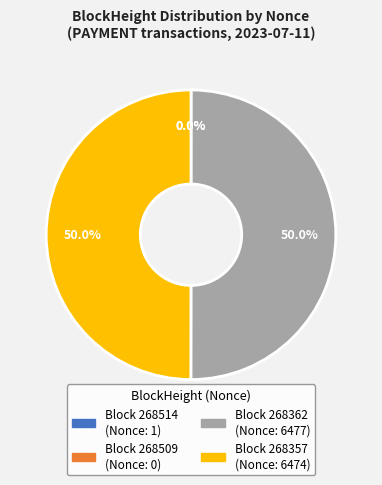

Which slice is the largest?

268362